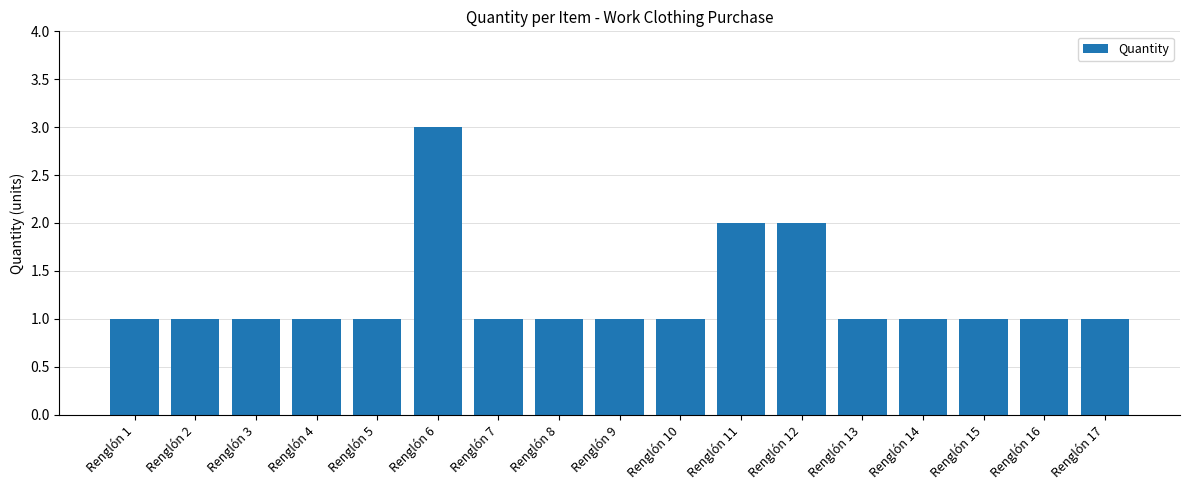

What is the value of the 10th bar from the left?

1